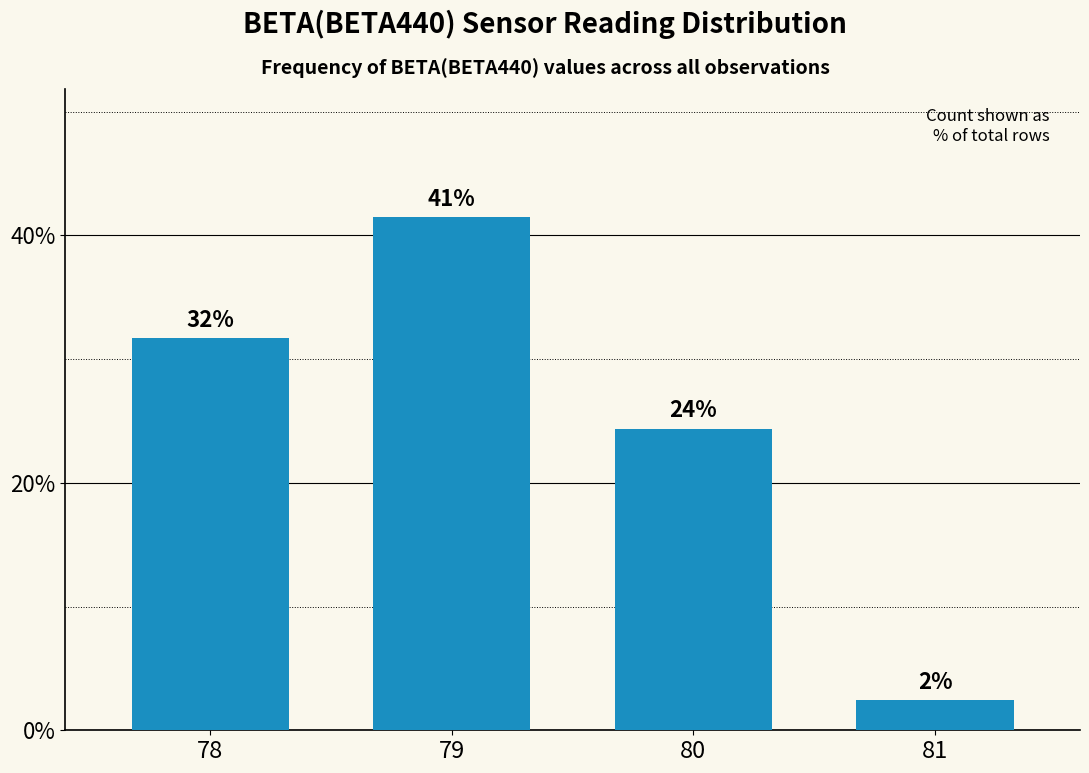

What is the sum of all values?

100.0